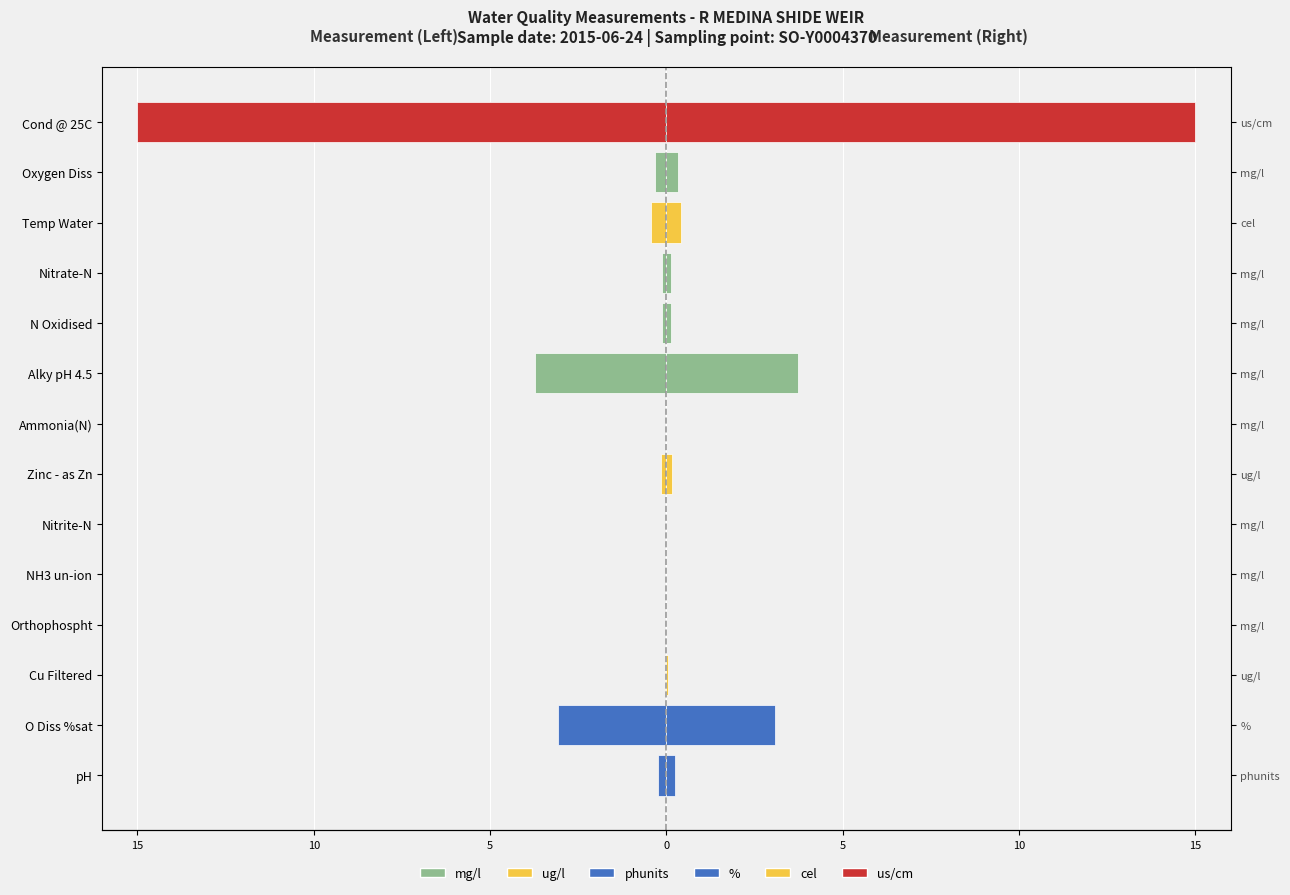

Count the number of categories in the chart.

14